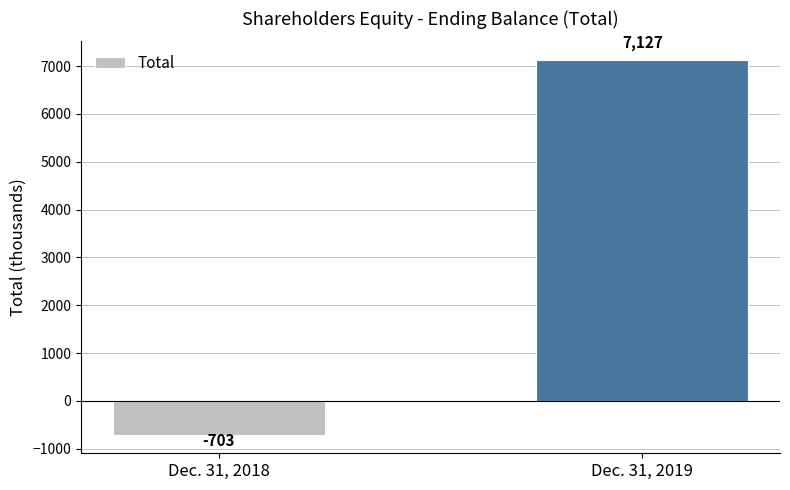

Rank the categories by value from highest to lowest.

Dec. 31, 2019, Dec. 31, 2018